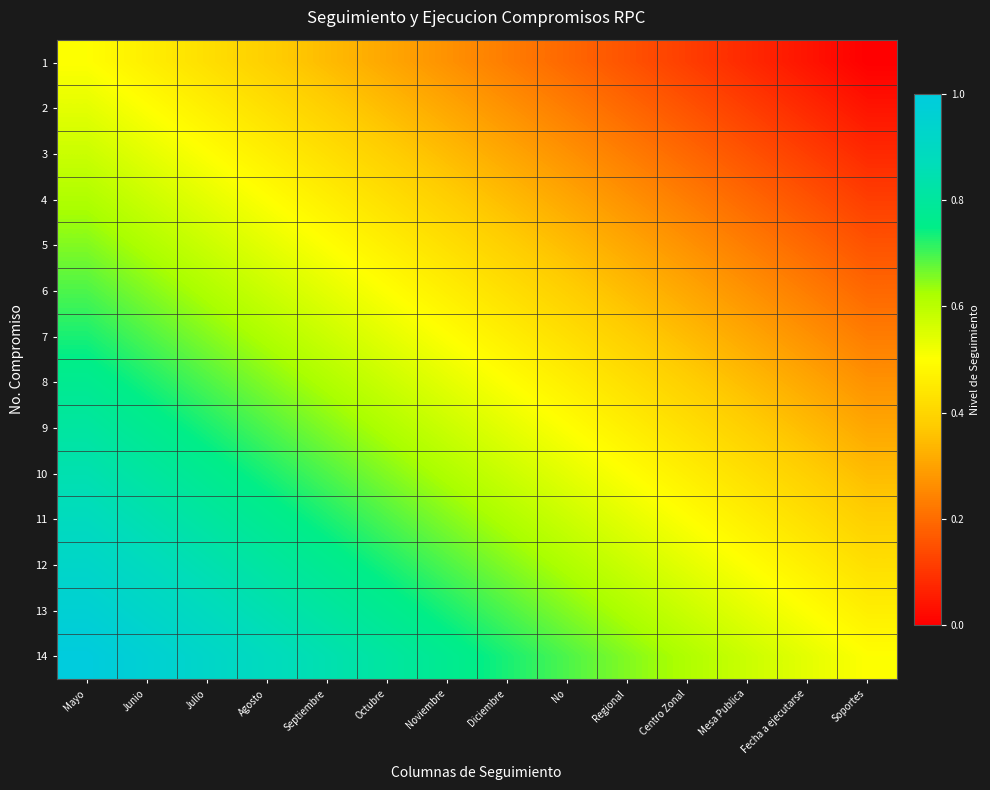

At which category is the sum across all series the highest?

Mayo